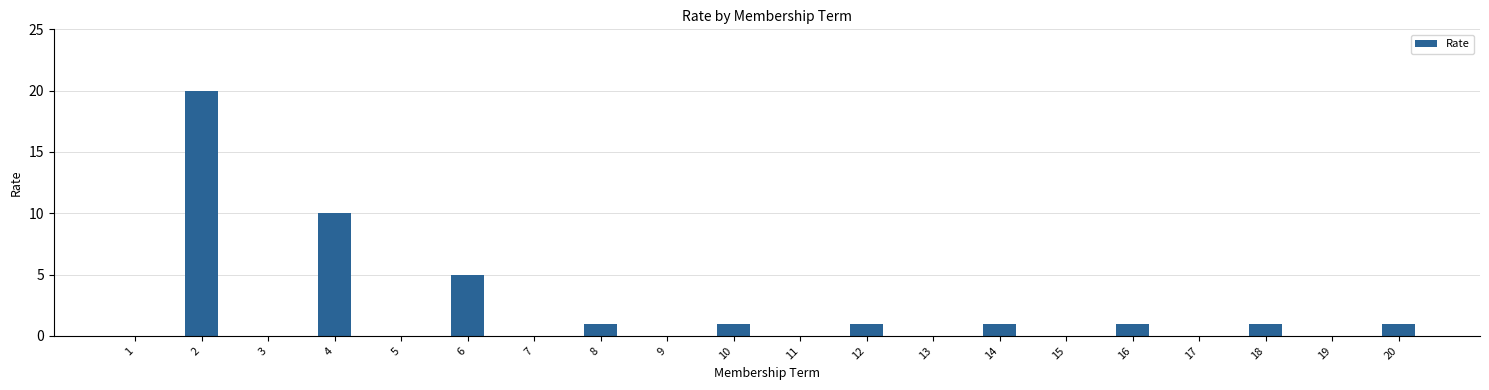

Are the bars horizontal?

No